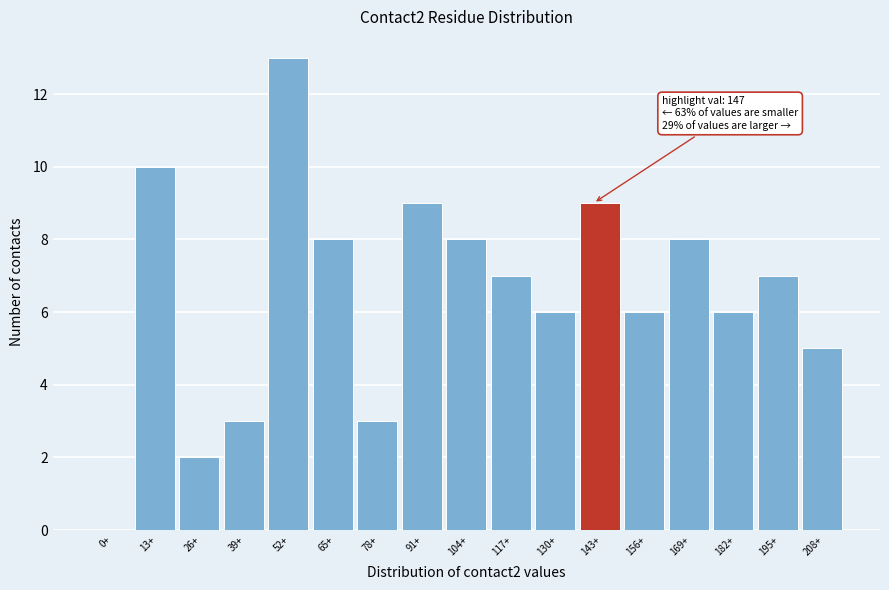

Reading left to right, transcribe all the data shown in this chart.

0+=0	13+=10	26+=2	39+=3	52+=13	65+=8	78+=3	91+=9	104+=8	117+=7	130+=6	143+=9	156+=6	169+=8	182+=6	195+=7	208+=5